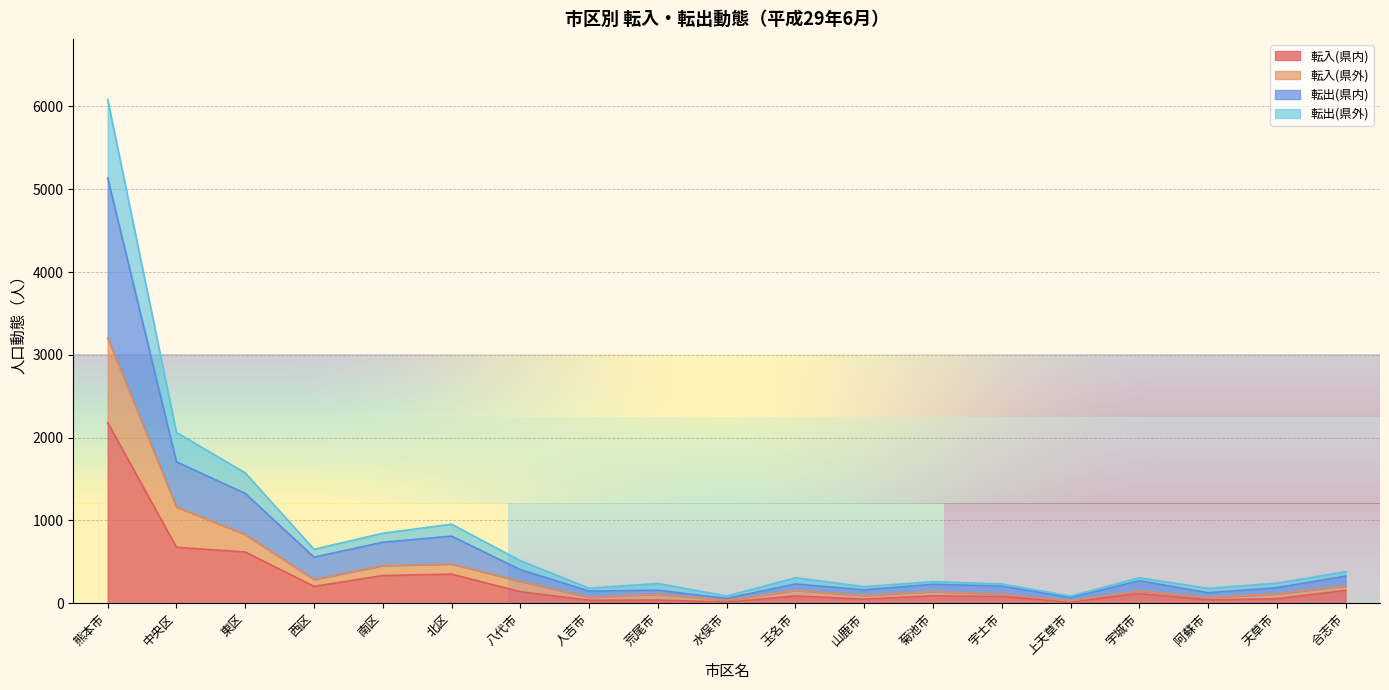

What is the sum of all 転入(県内) values?

5270